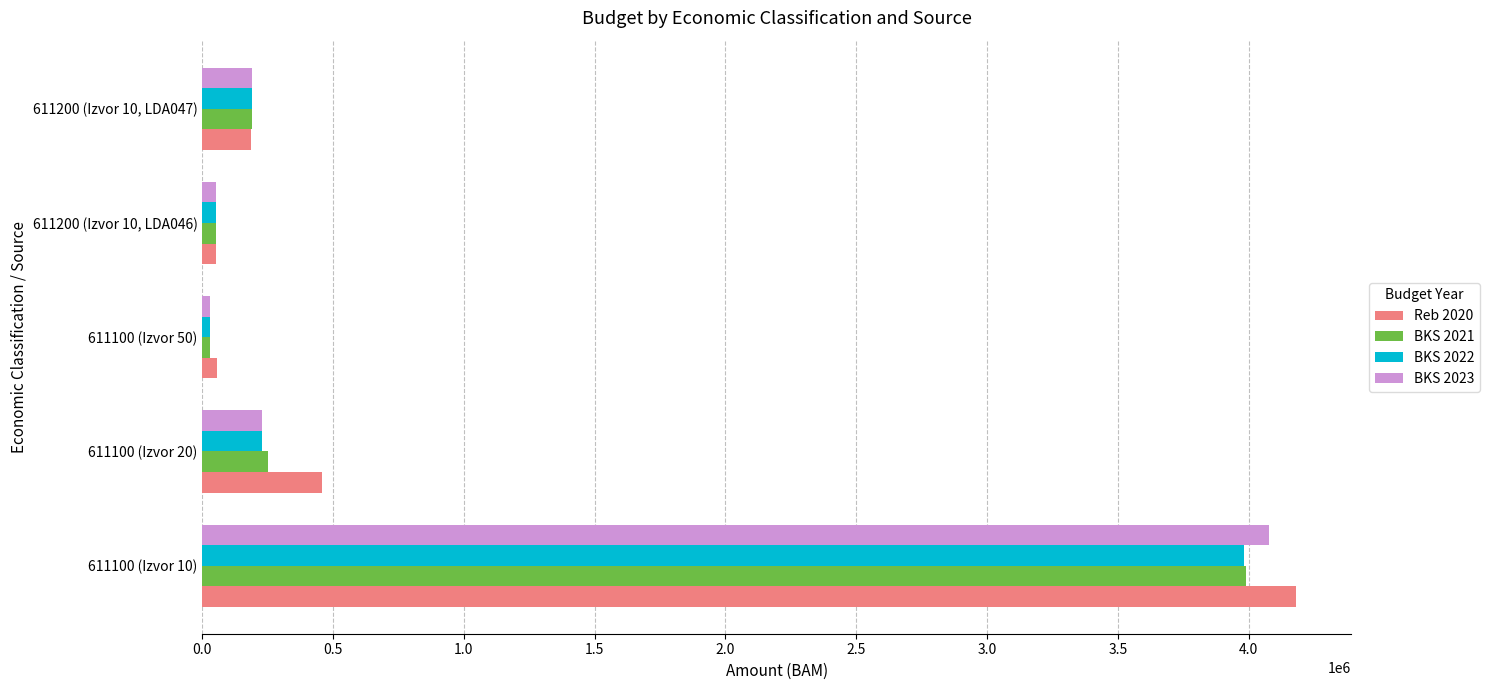

The value of BKS 2023 at 611200 (Izvor 10, LDA047) is 190000. True or false?

True